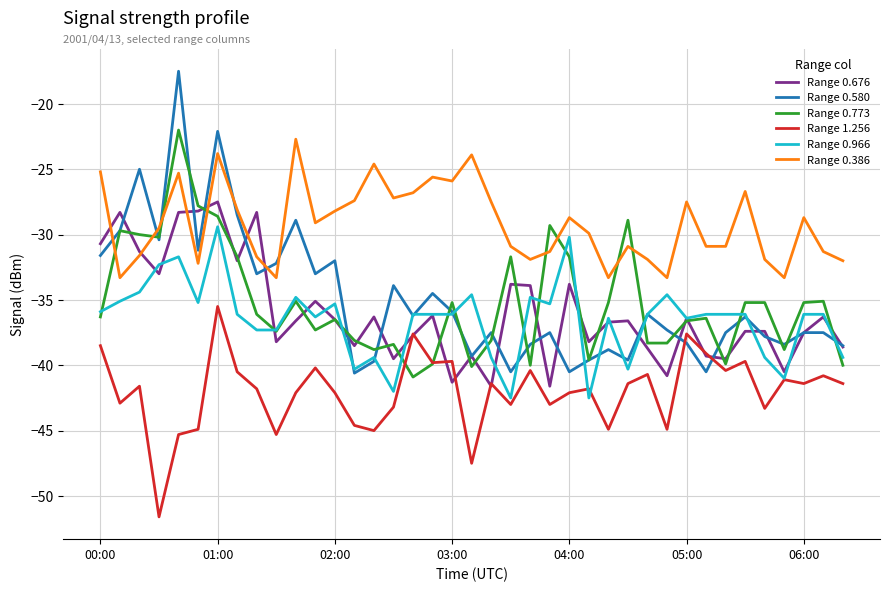

What is the difference between the maximum and second lowest values in the Range 0.386 series?

10.6